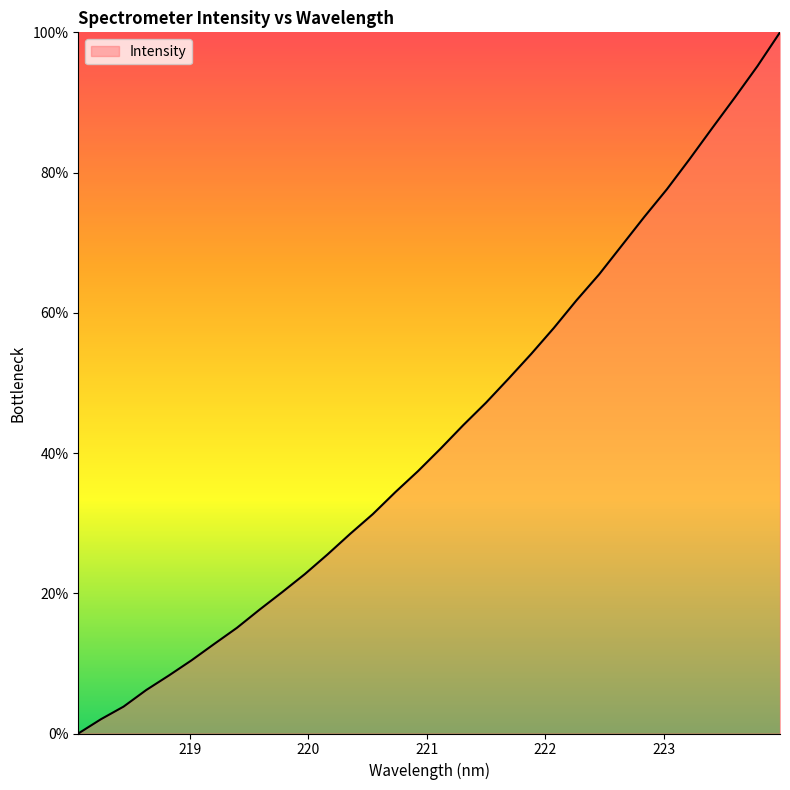

What is the greatest value displayed?

100.0